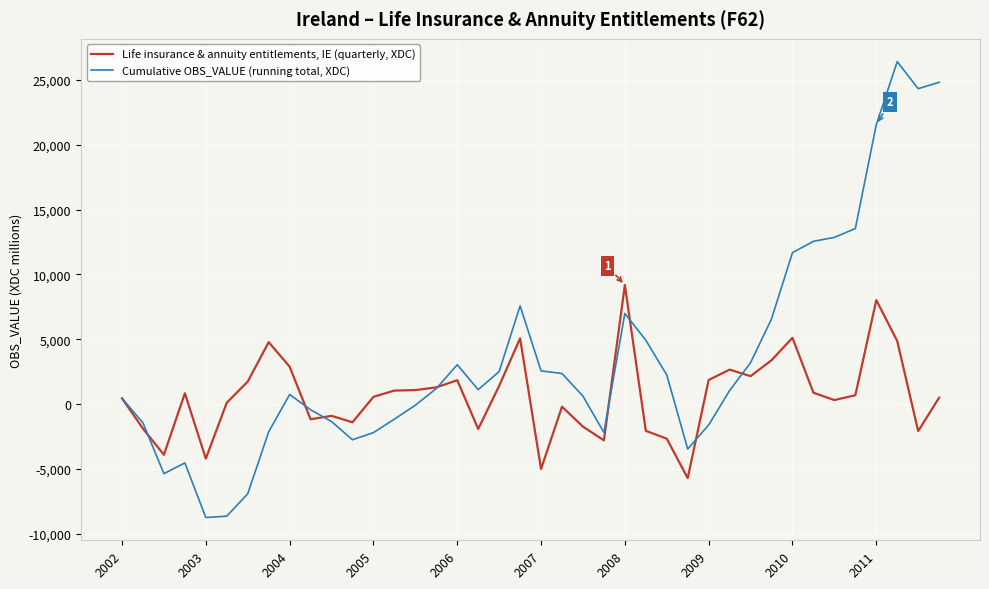

What is the lowest value of the Cumulative OBS_VALUE (running total, XDC) series?

-8752